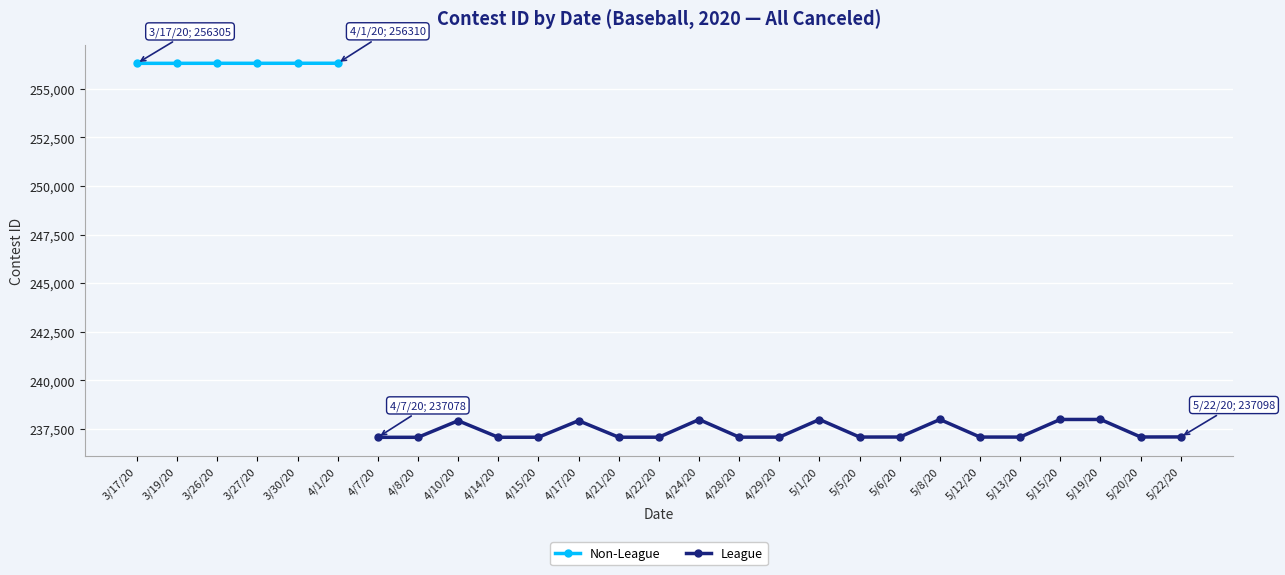

What is the difference between the second highest and minimum values?

19231